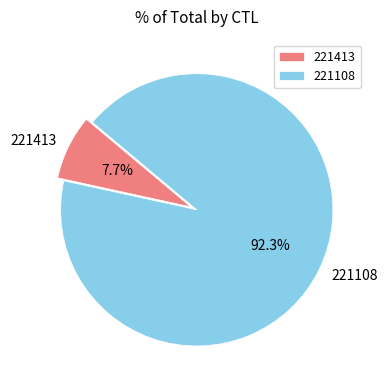

The 221413 slice represents 8% of the pie. True or false?

True